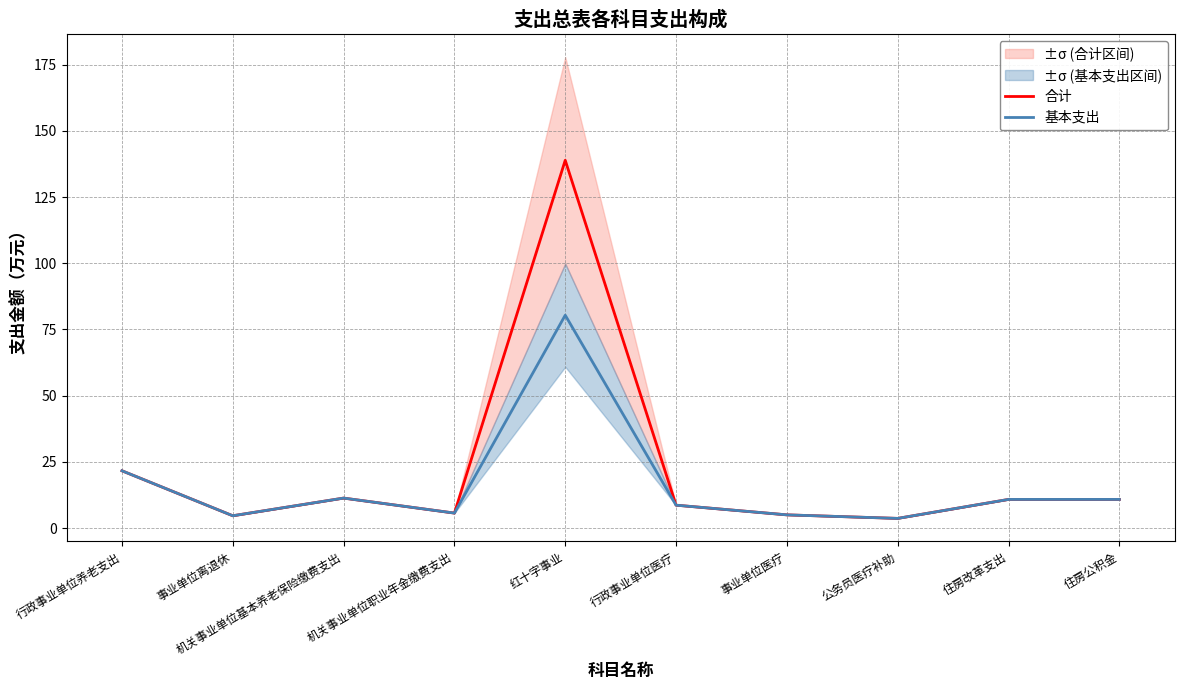

What position from the left is 机关事业单位基本养老保险缴费支出?

3